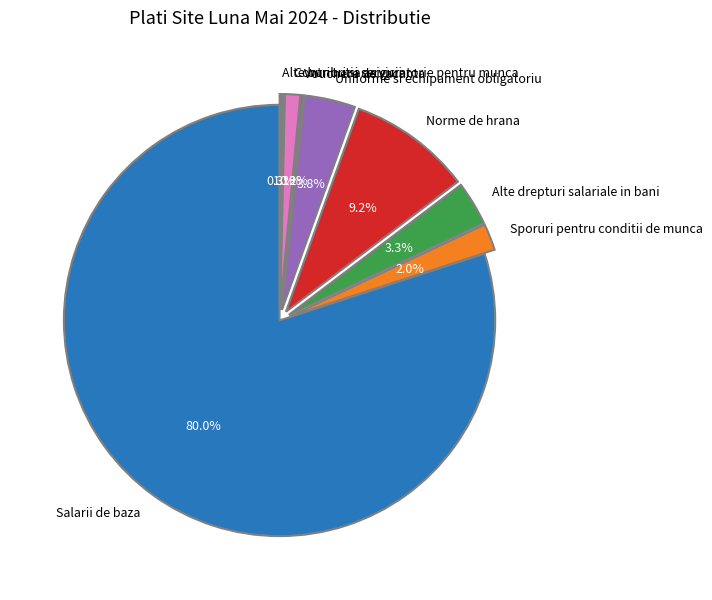

Which category has the biggest portion of the pie?

Salarii de baza